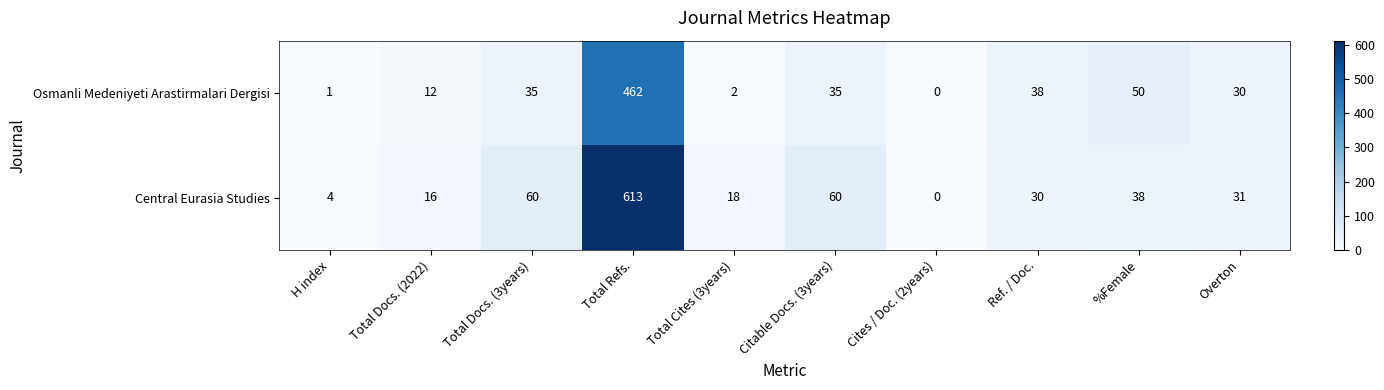

What is the maximum value shown in the chart?

613